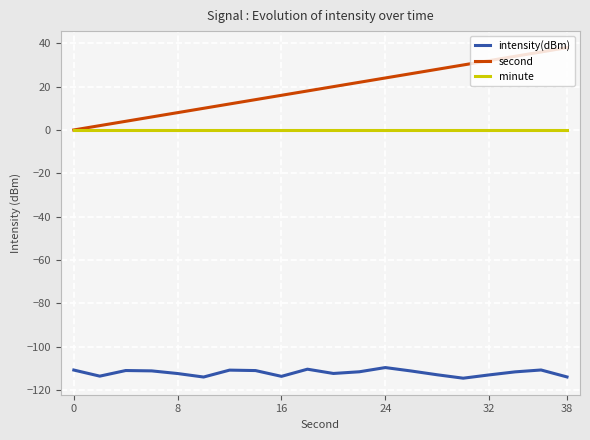

List the series in order of their peak value, lowest first.

intensity(dBm), minute, second